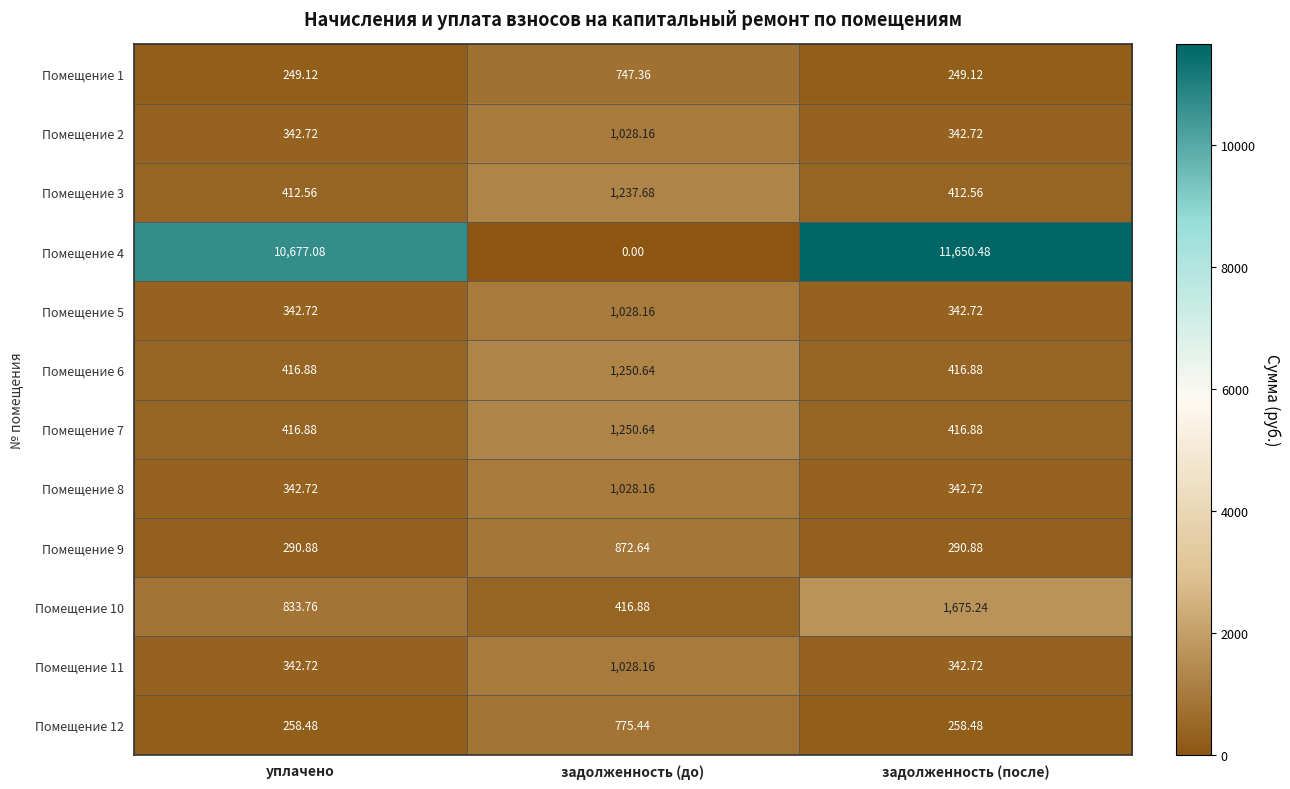

At which category does the chart reach its minimum across all series?

задолженность (до)